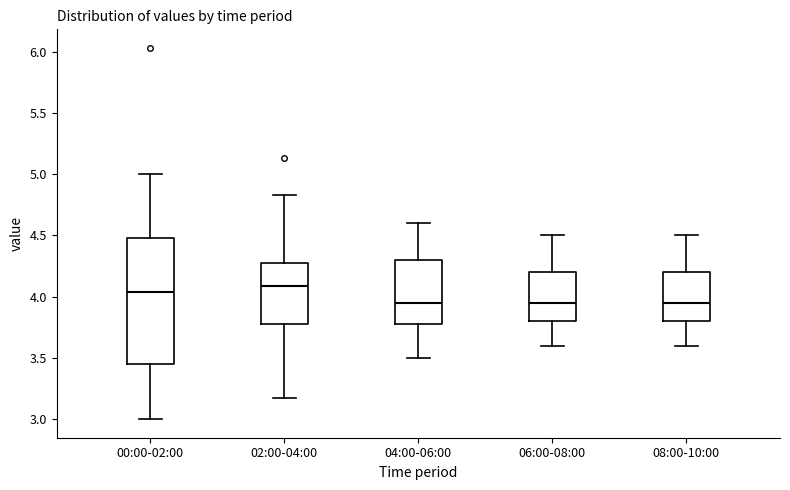

Reading left to right, transcribe this box plot: for each box, give where its median line is, the range the box spans, and where its two whiskers end, as read against the y-axis. The values are not printed on the chart, so give them approximately, as read against the axis.

00:00-02:00: median 4.05, box 3.45 to 4.50, whiskers 3.00 to 5.00
02:00-04:00: median 4.10, box 3.80 to 4.25, whiskers 3.15 to 4.85
04:00-06:00: median 3.95, box 3.80 to 4.30, whiskers 3.50 to 4.60
06:00-08:00: median 3.95, box 3.80 to 4.20, whiskers 3.60 to 4.50
08:00-10:00: median 3.95, box 3.80 to 4.20, whiskers 3.60 to 4.50